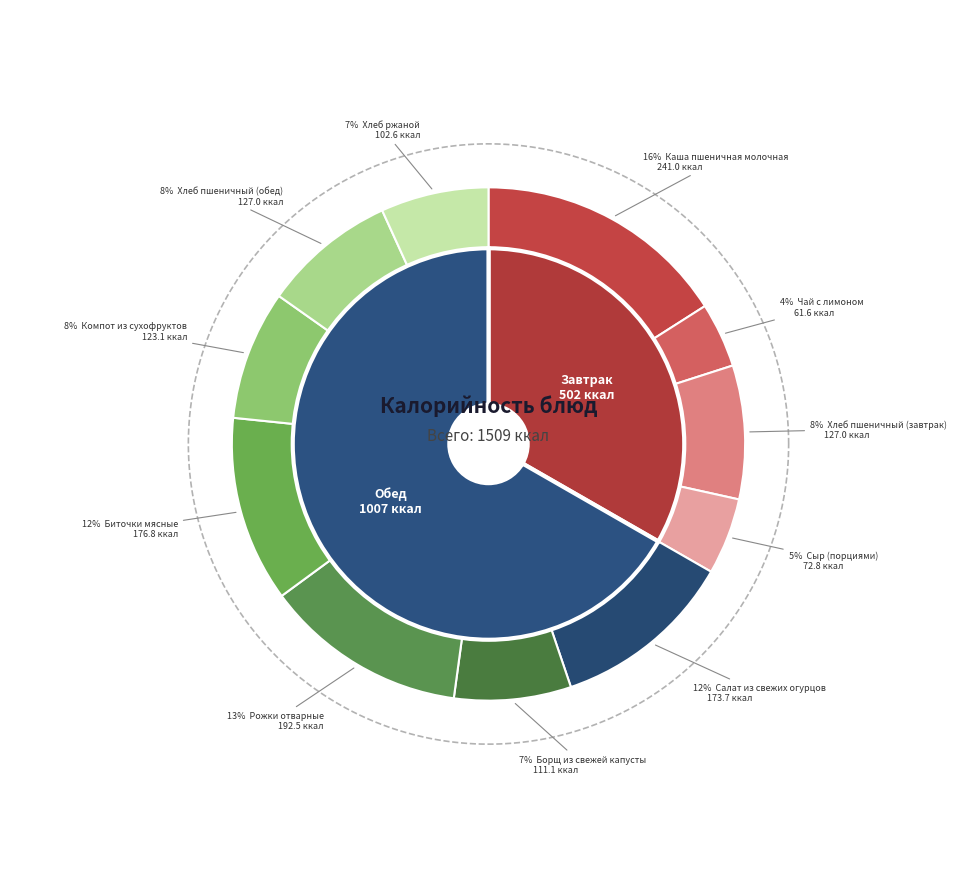

How much of the chart is everything except Рожки отварные?

87.2%